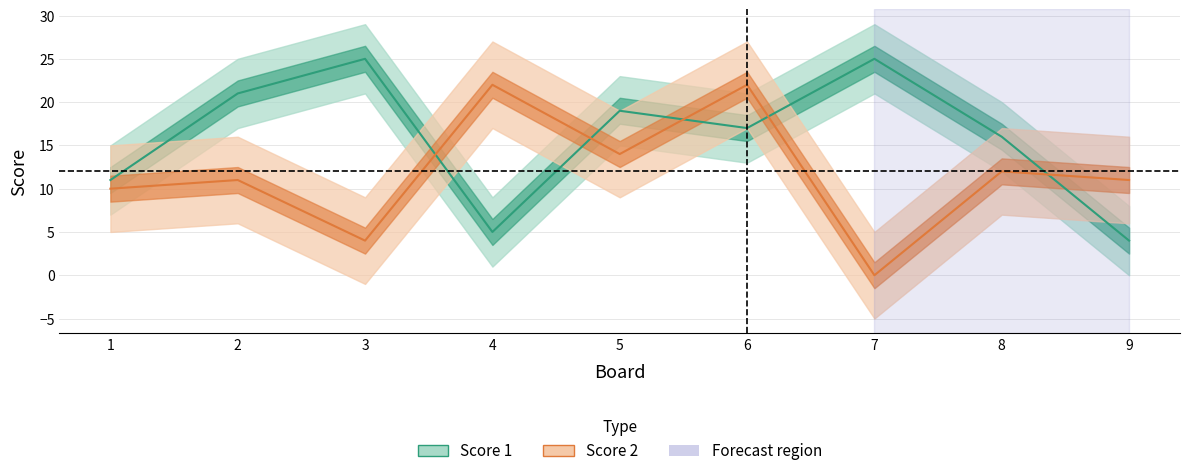

At which label is Score 1 closest to 14?

8